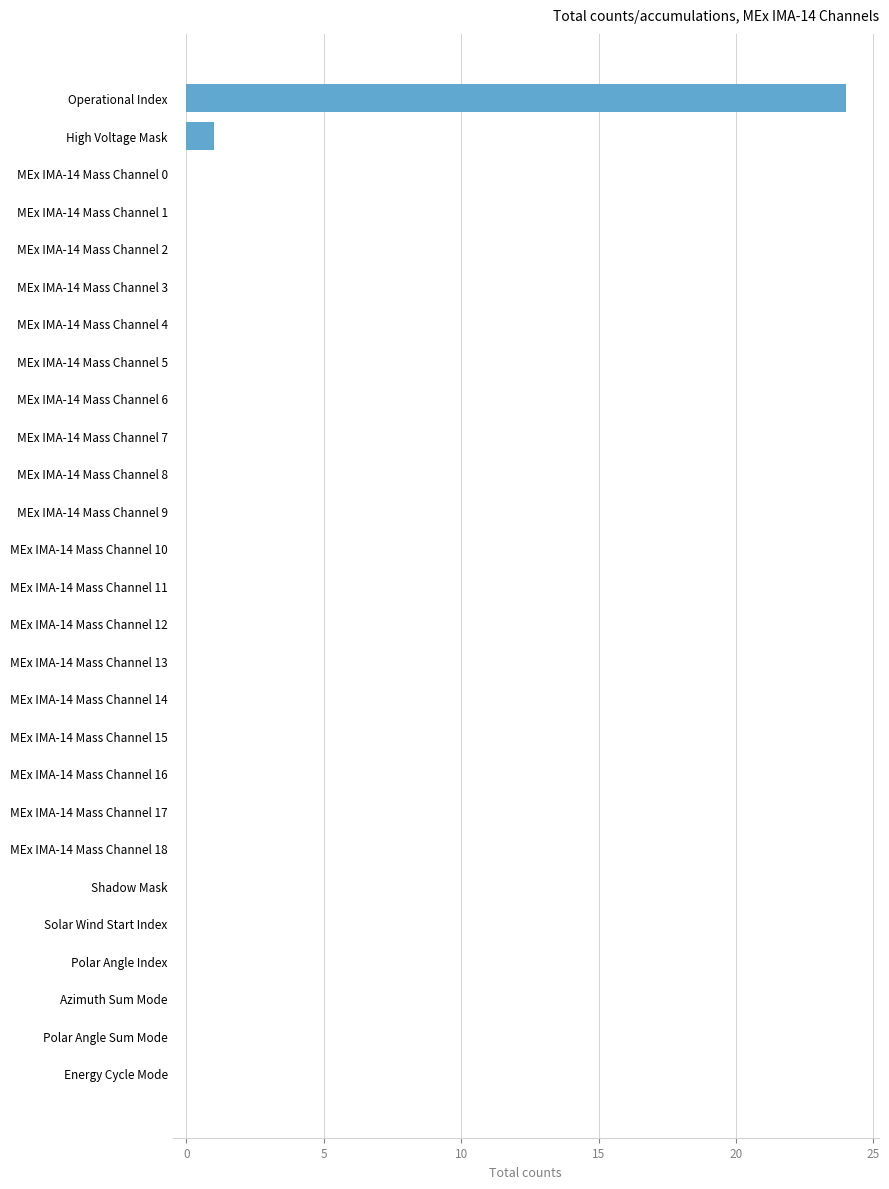

Count the number of data series in this chart.

1